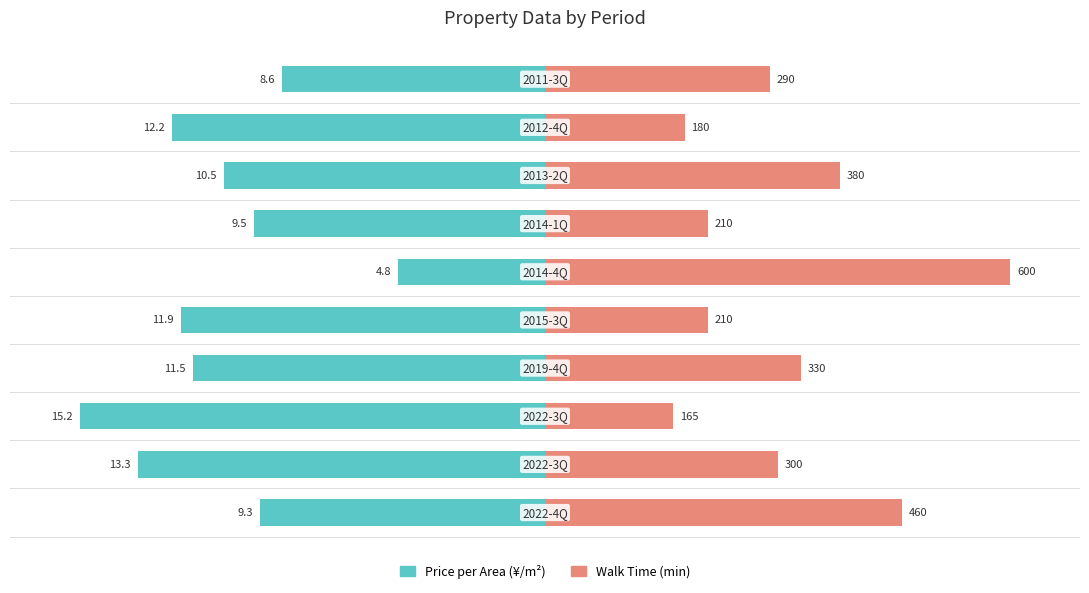

How many bars are there in each group?

2